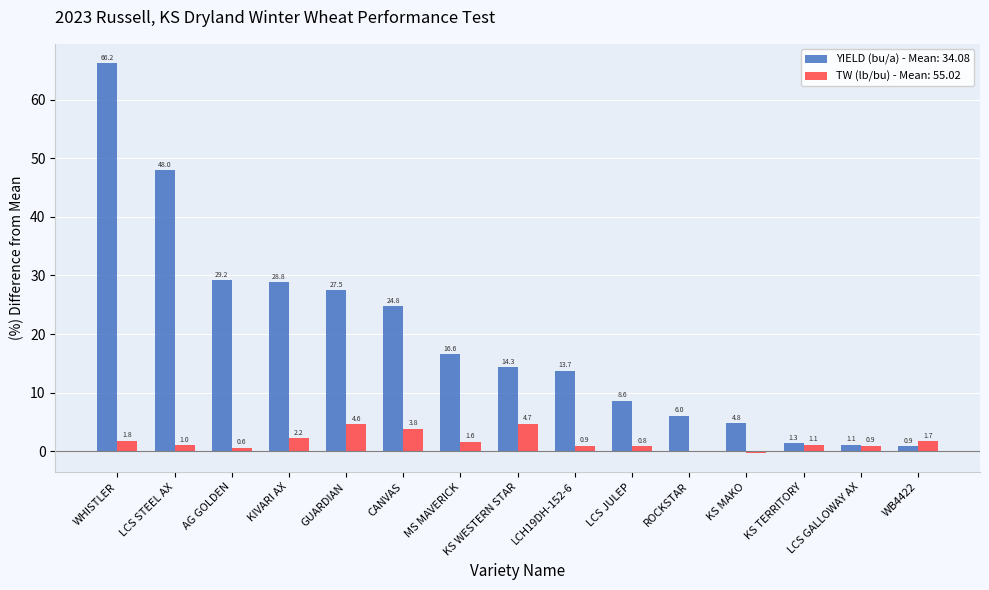

Which series has the widest spread of values?

YIELD (bu/a) - Mean: 34.08